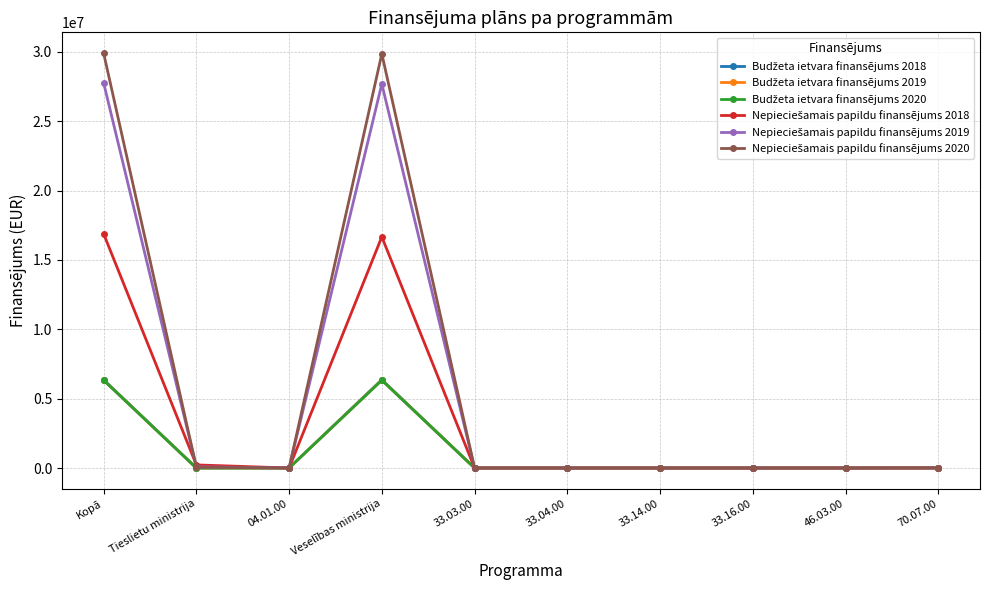

What is the label of the 8th point from the right?

04.01.00